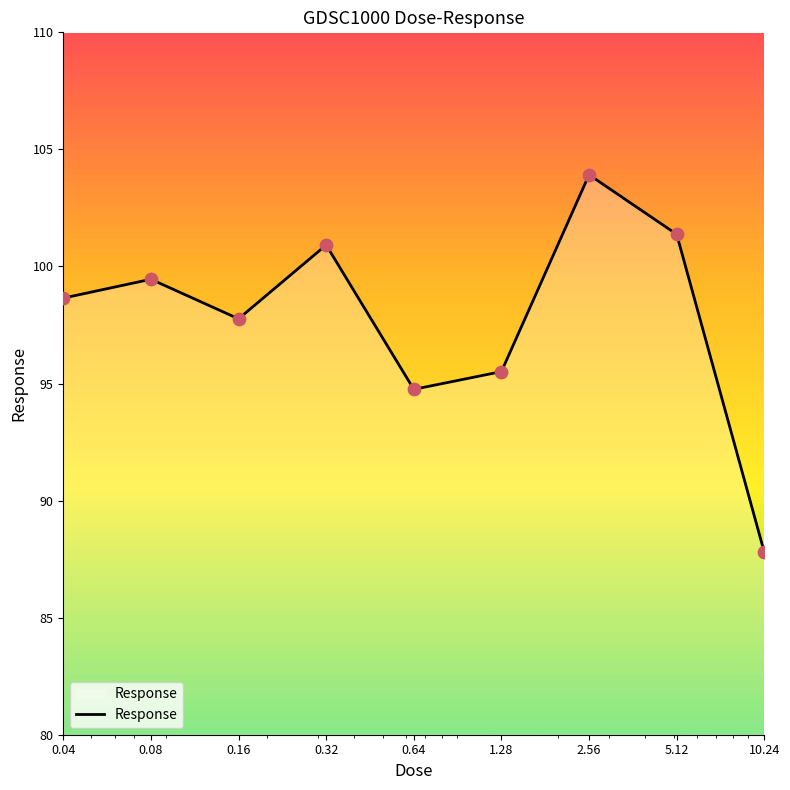

What is the greatest value displayed?

103.9